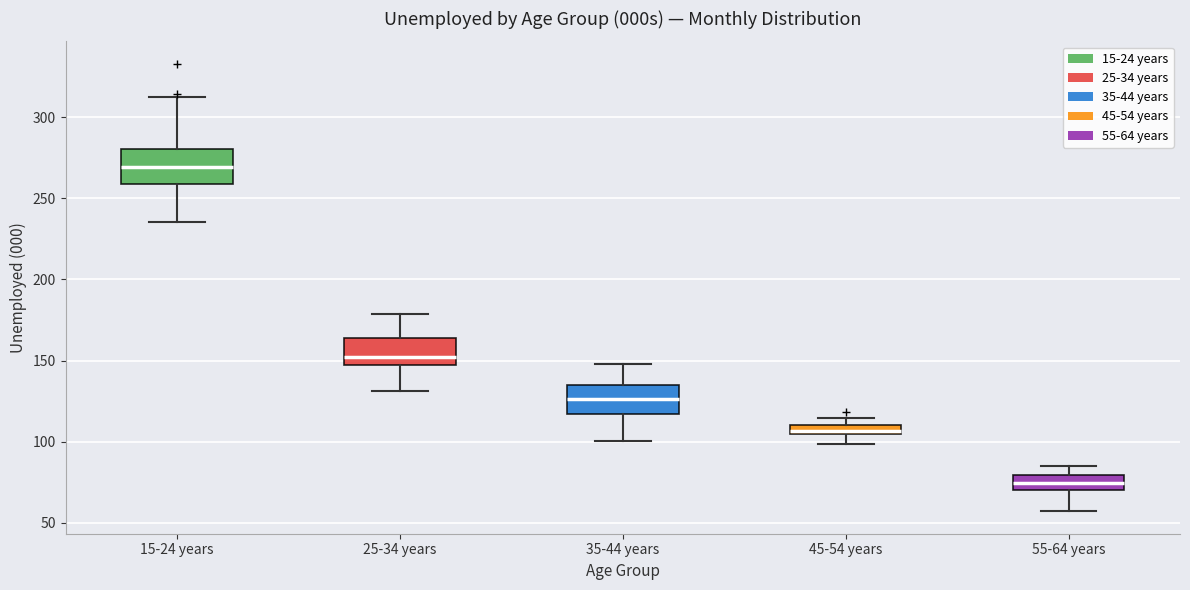

Which box's median line is the highest?

15-24 years